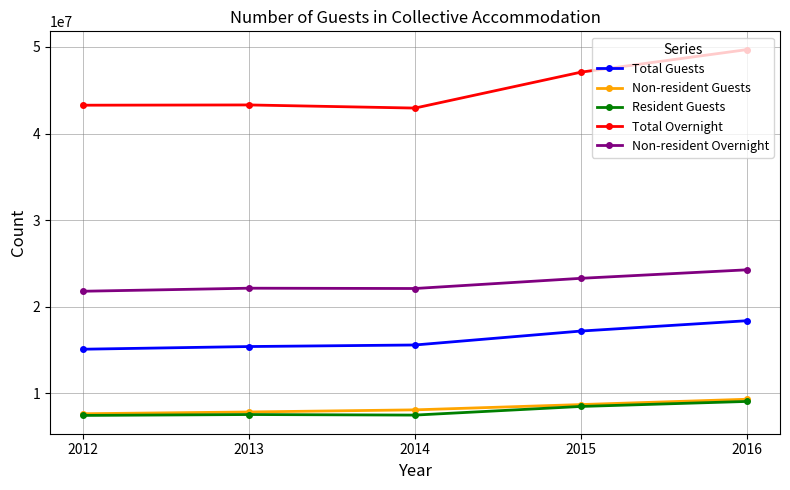

True or false: Non-resident Guests has more than 2 points higher than both neighbors.

False